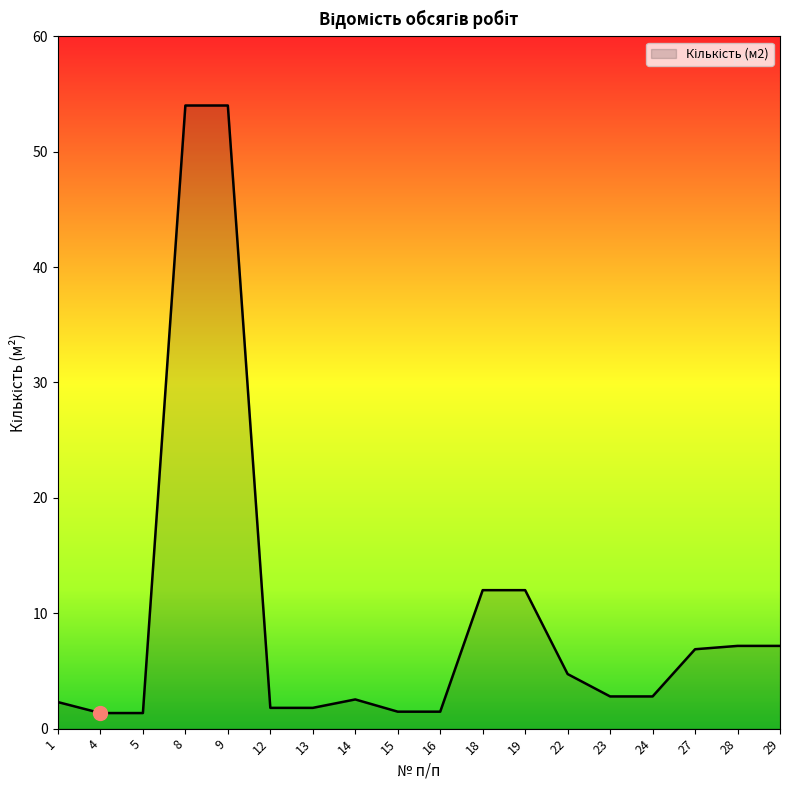

How many lines are shown in the chart?

1